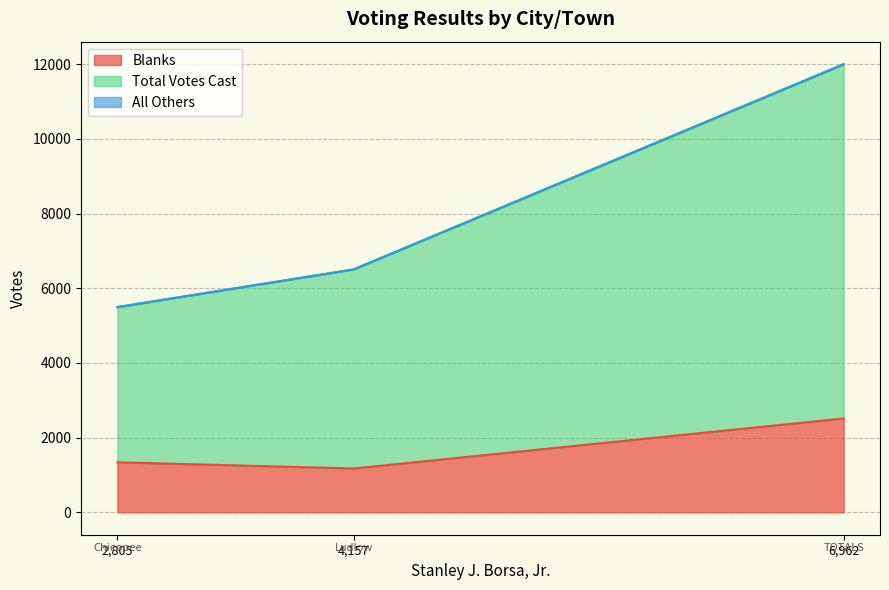

Which category has the highest value in the Blanks series?

6,962